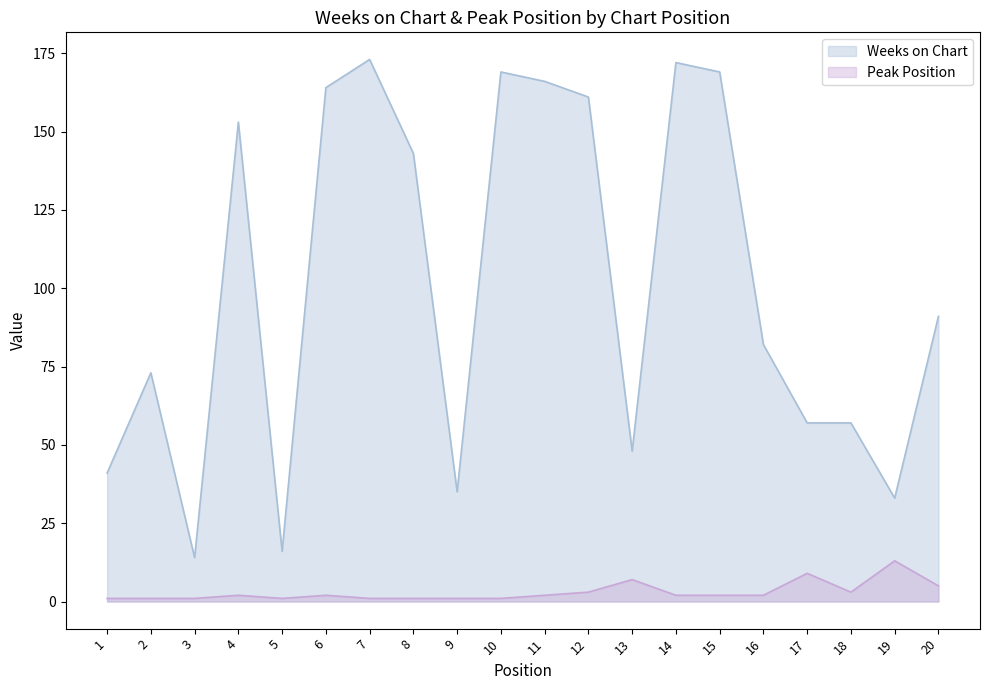

True or false: Peak Position has more than 1 interior local peaks.

True